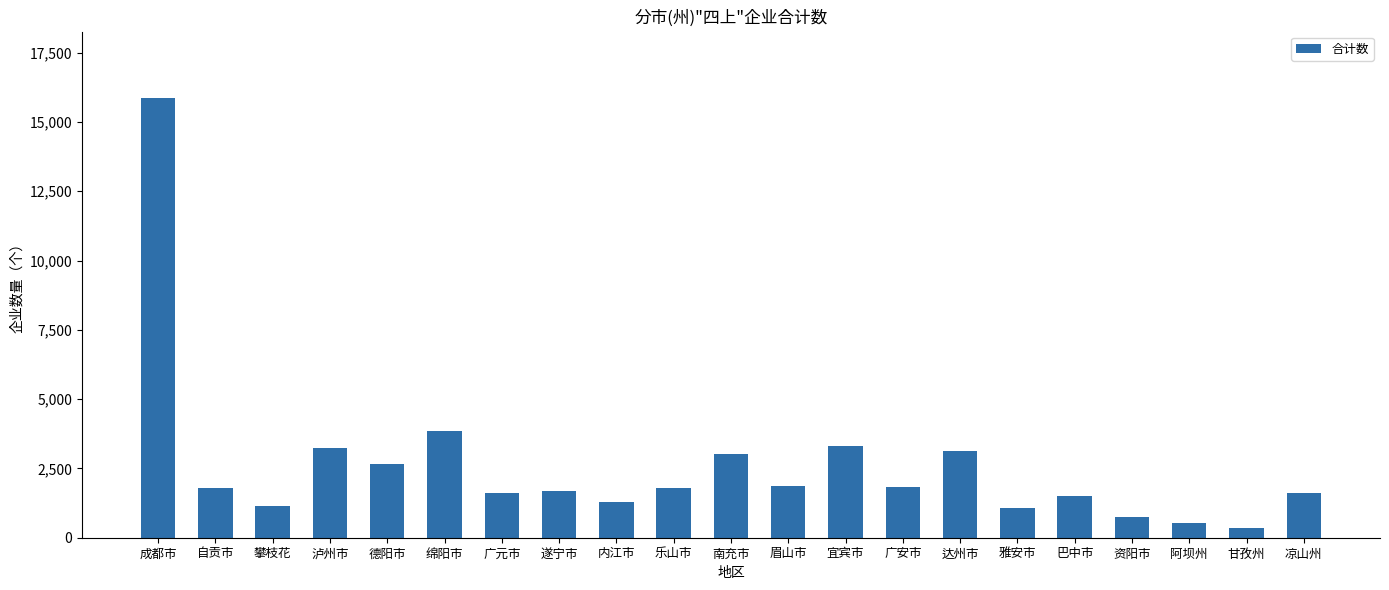

What is the average value?

2567